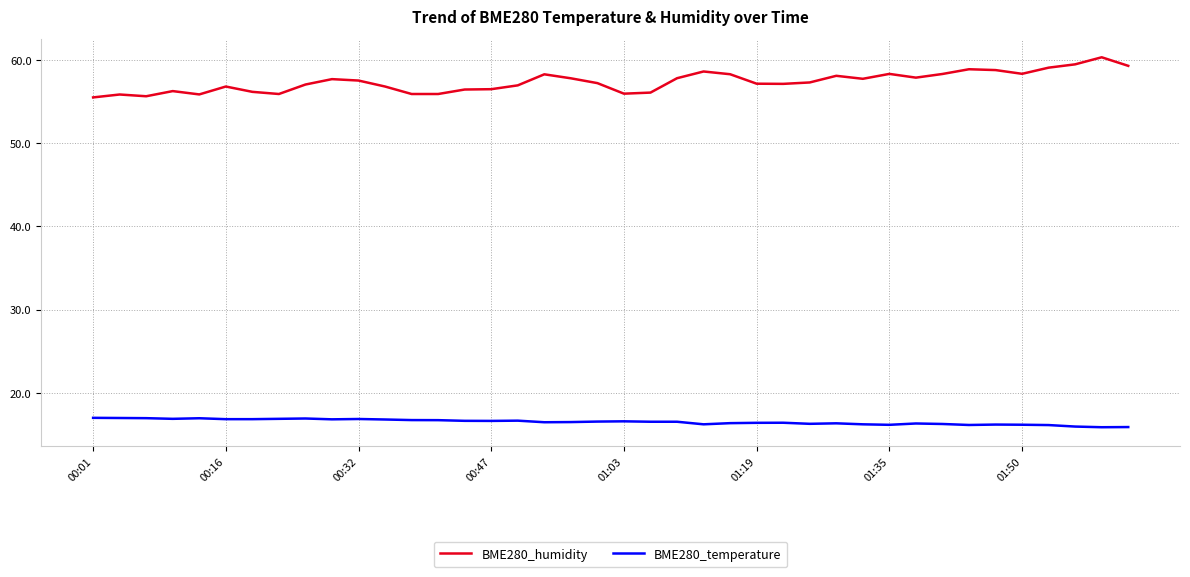

Which series has the largest total across all categories?

BME280_humidity